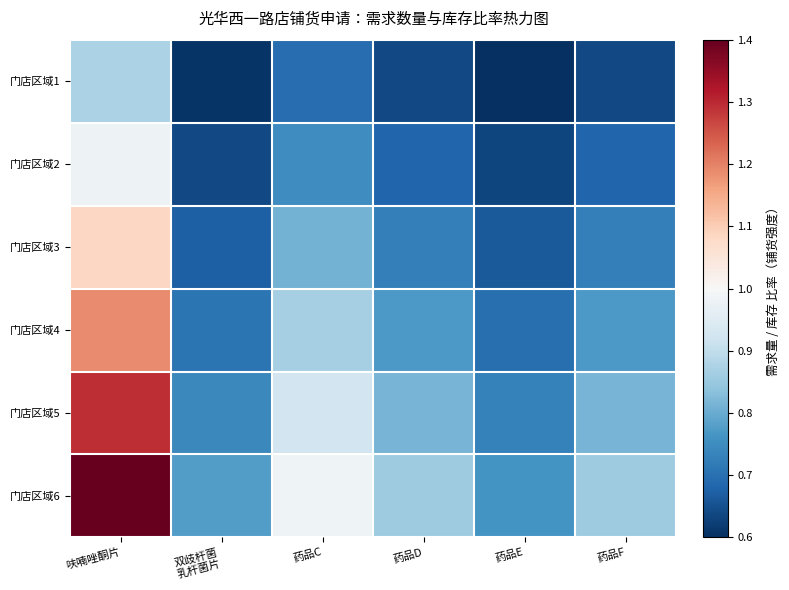

How many series are shown in this chart?

6